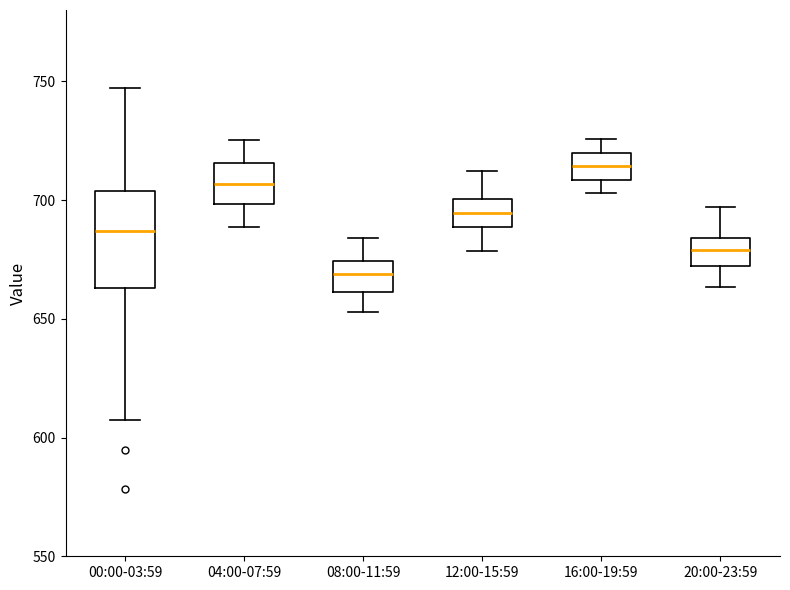

Comparing the boxes themselves (not the whiskers), which one is the tallest?

00:00-03:59